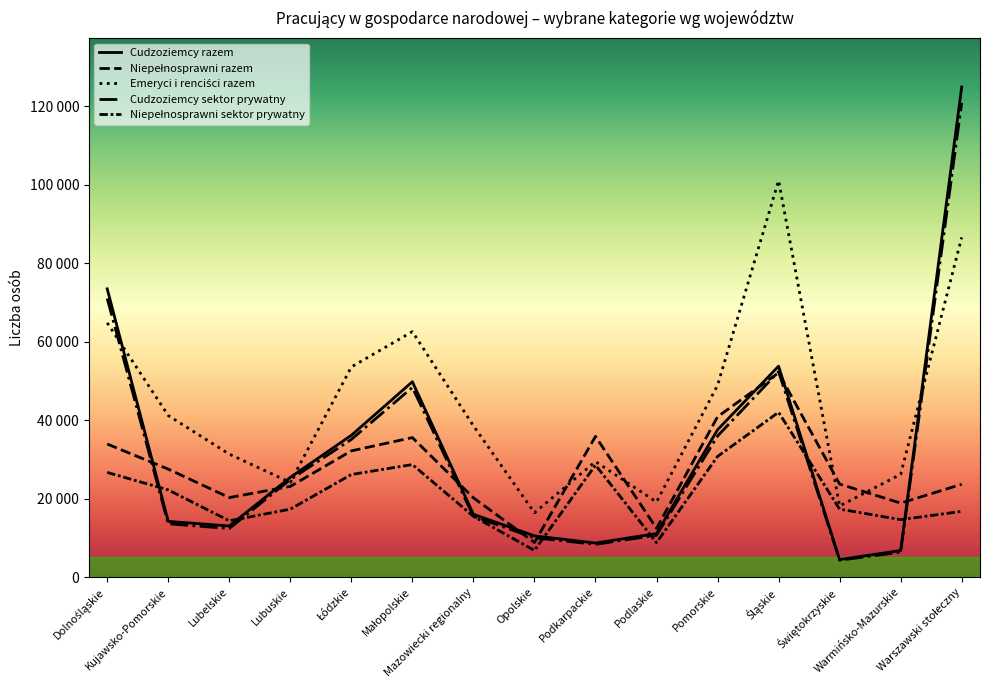

What is the approximate value of Cudzoziemcy sektor prywatny at Kujawsko-Pomorskie, to the nearest 50?

13550